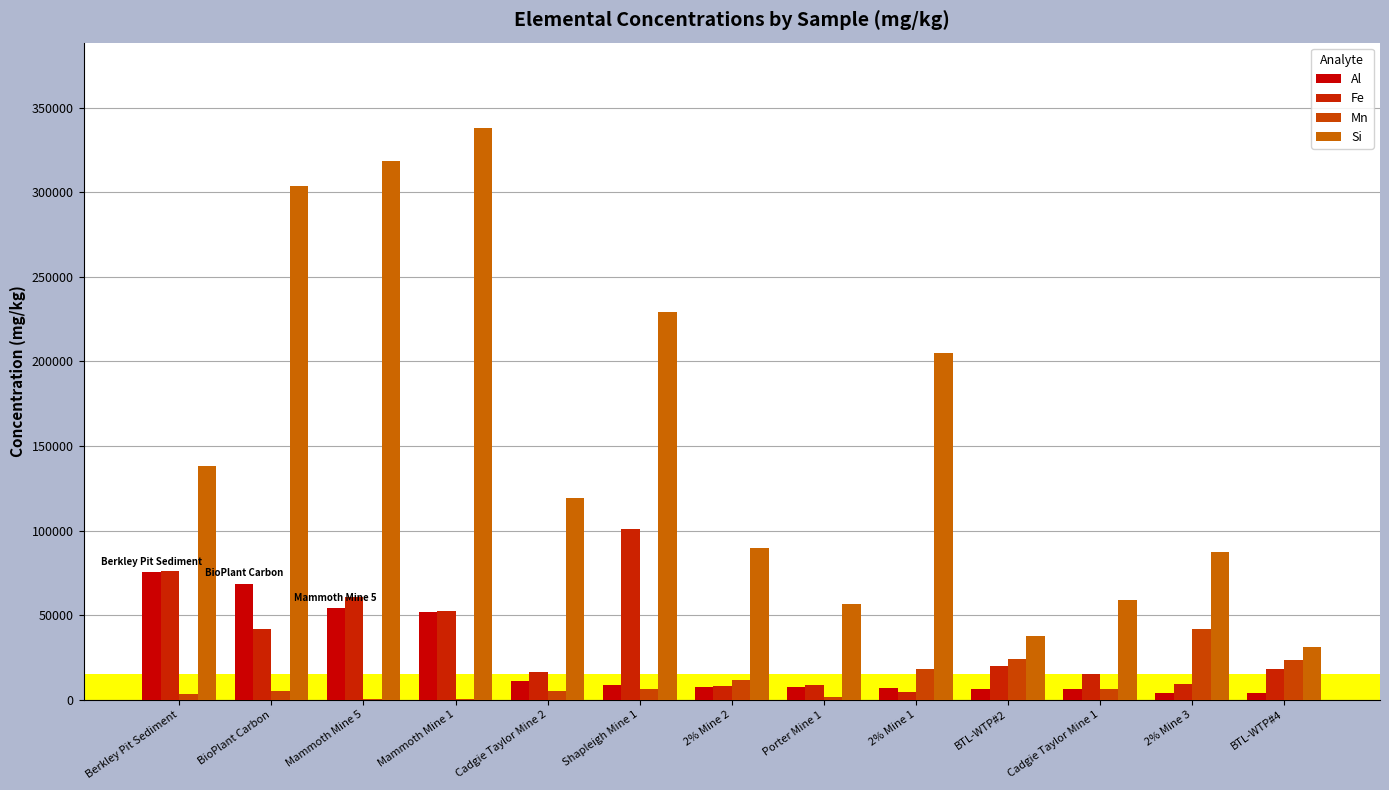

What are all the series names shown in the legend?

Al, Fe, Mn, Si